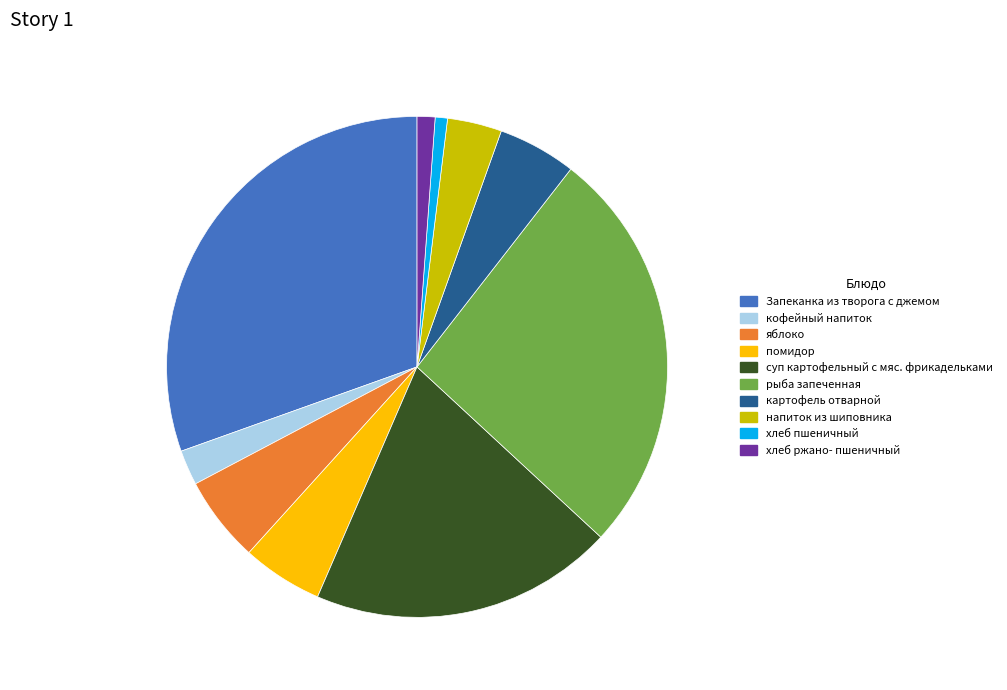

Does хлеб ржано- пшеничный represent more than half of the total?

No